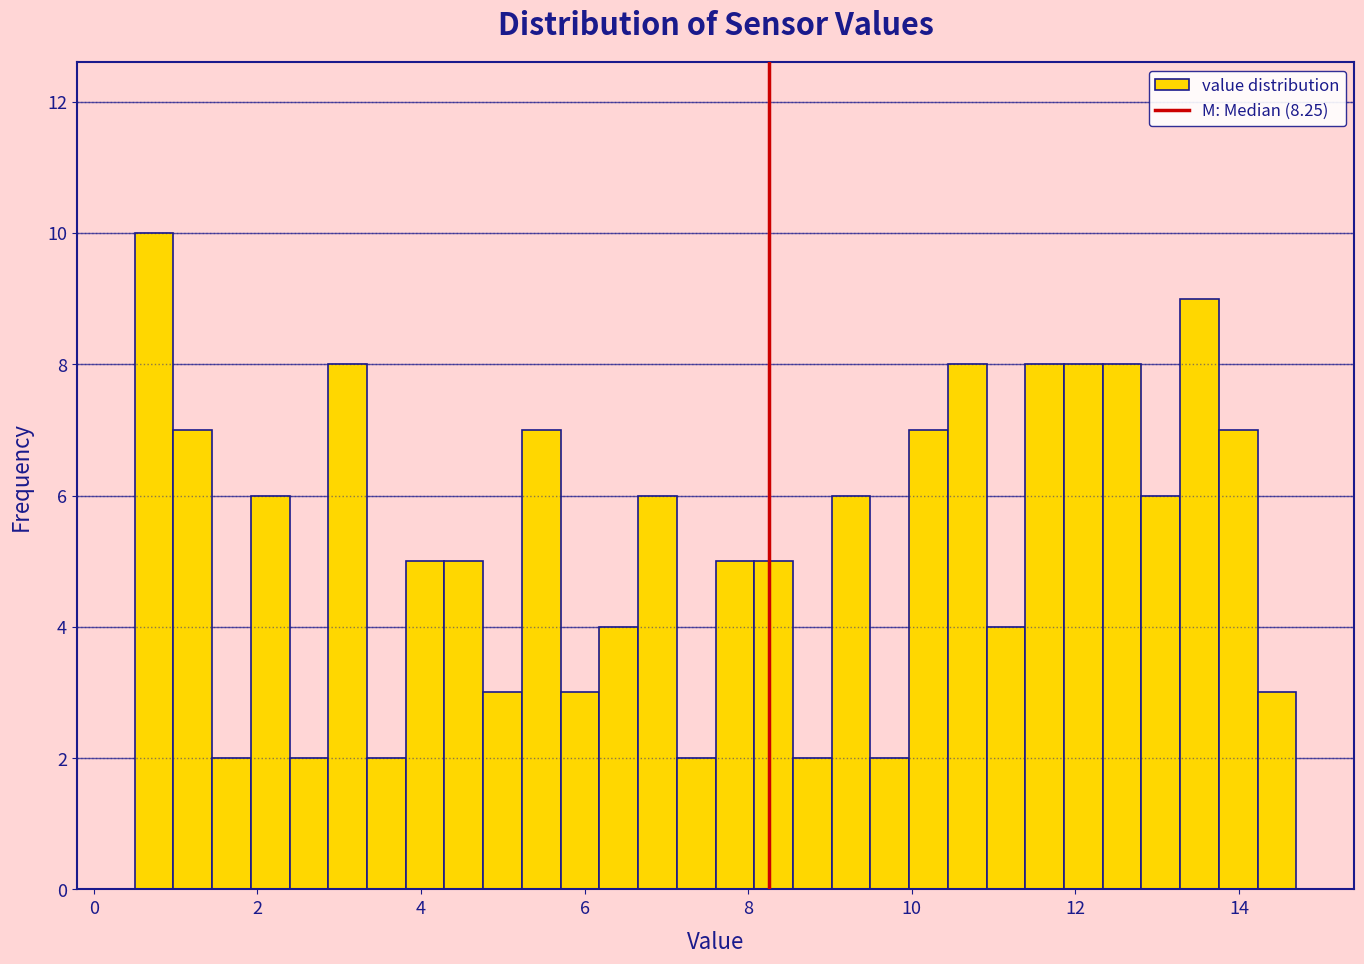

Read against the x-axis, roughly where is the centre of the tallest bar?

0.8